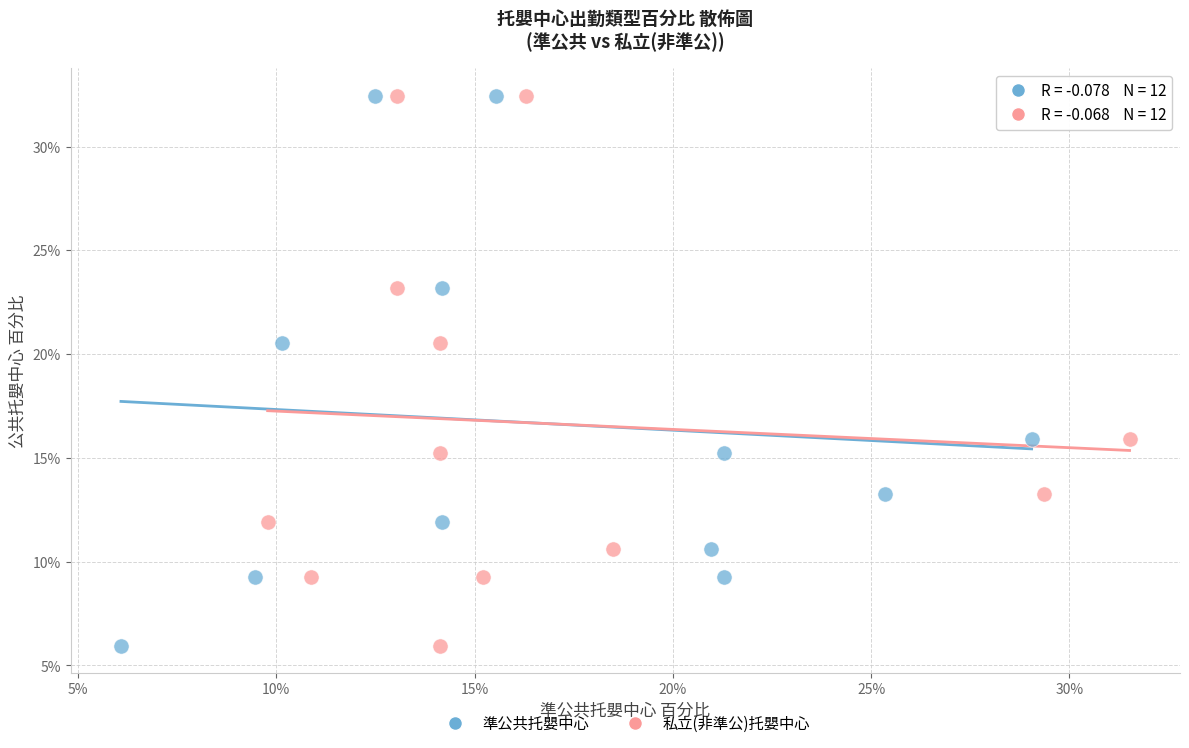

What are all the series names shown in the legend?

準公共托嬰中心, 私立(非準公)托嬰中心